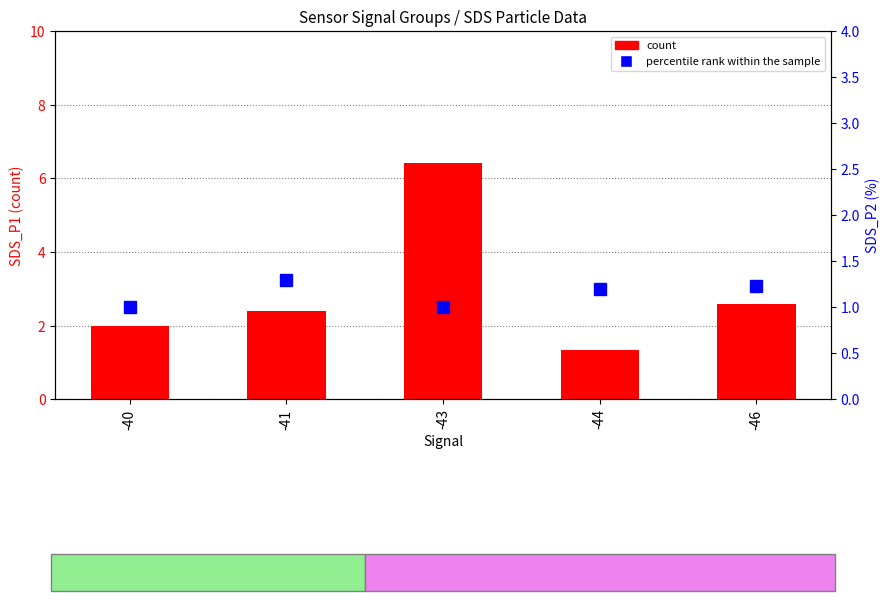

What is the difference between the maximum and minimum values?

5.1